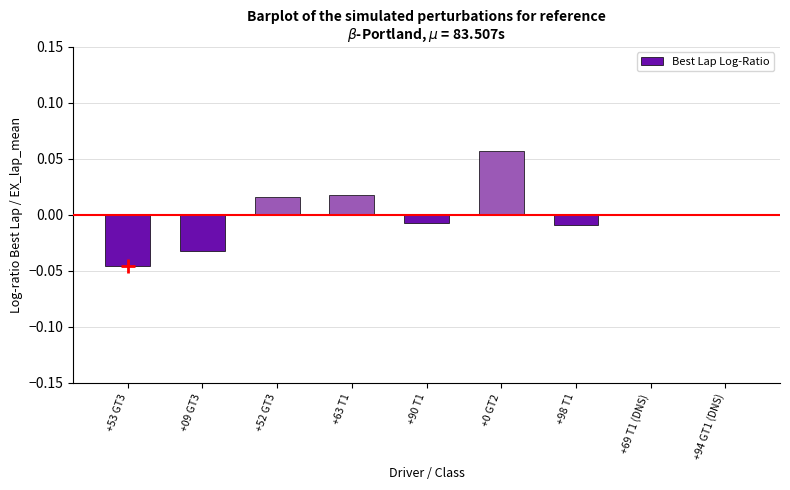

True or false: the data shows -0.1 at +69 T1 (DNS).

False